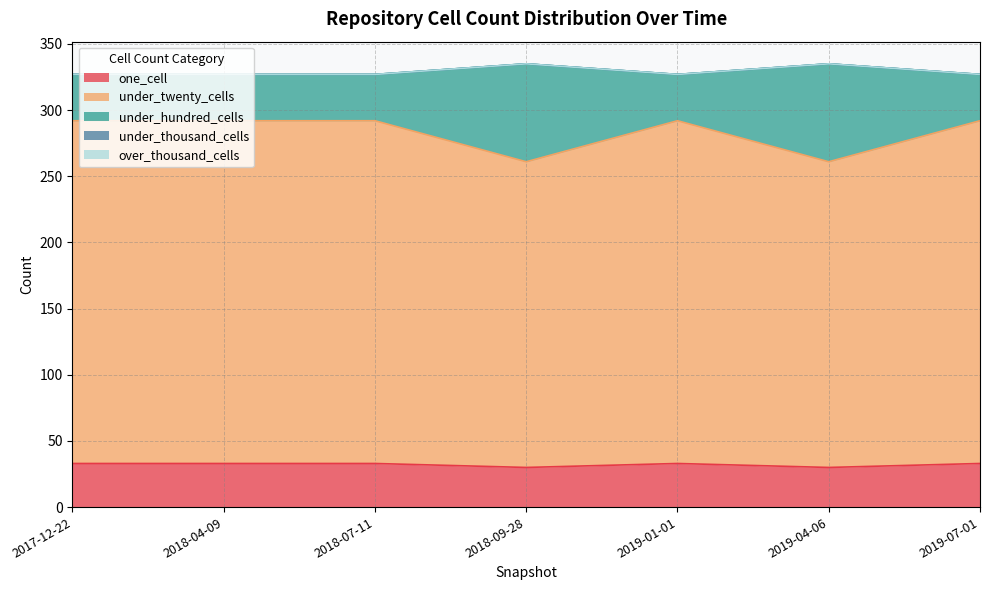

Does the chart have visible grid lines?

Yes